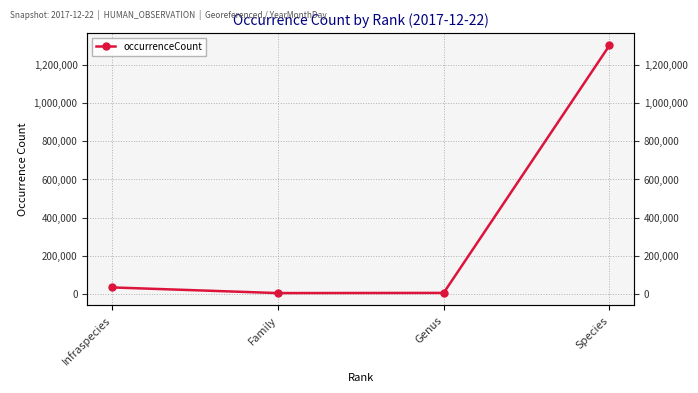

What is the ratio of the value at Infraspecies to the value at Family?

7.4